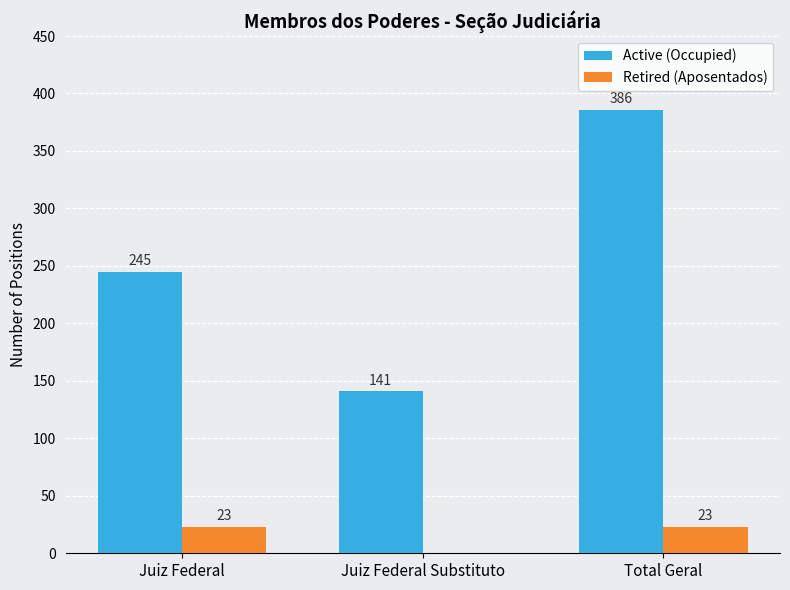

What is the sum of all Retired (Aposentados) values?

46